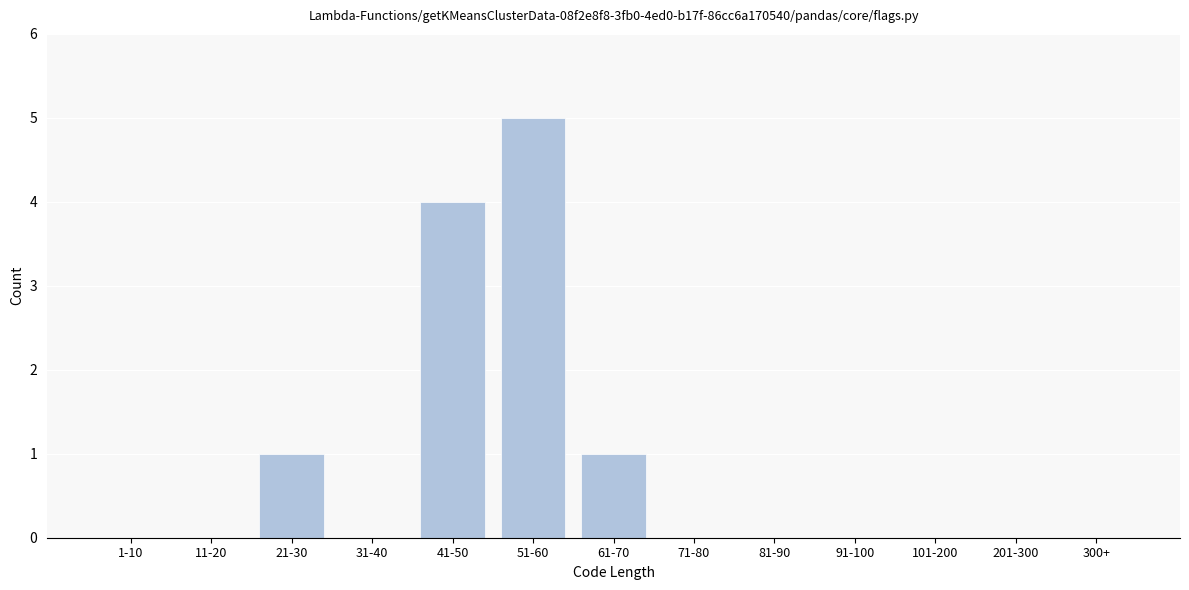

Reading left to right, list all the values displayed in this chart.

1-10=0	11-20=0	21-30=1	31-40=0	41-50=4	51-60=5	61-70=1	71-80=0	81-90=0	91-100=0	101-200=0	201-300=0	300+=0